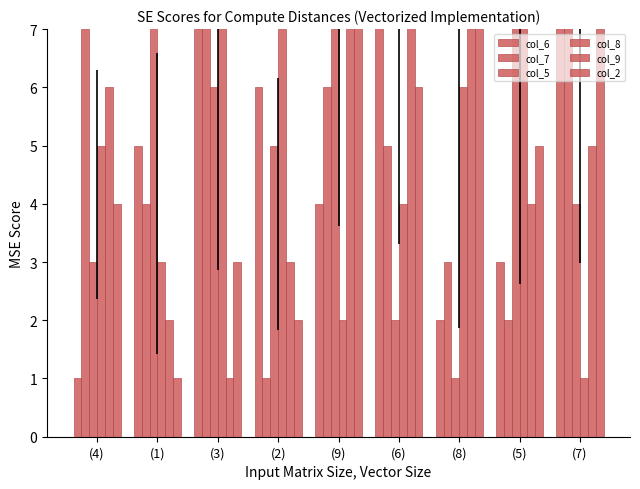

How many values in the col_2 series exceed 5?

4